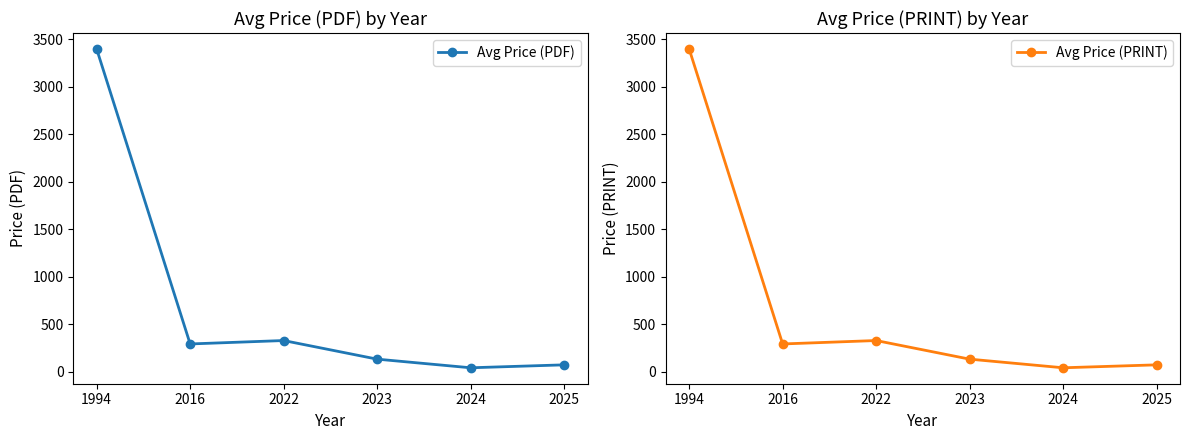

At how many categories does at least one series exceed 384?

1